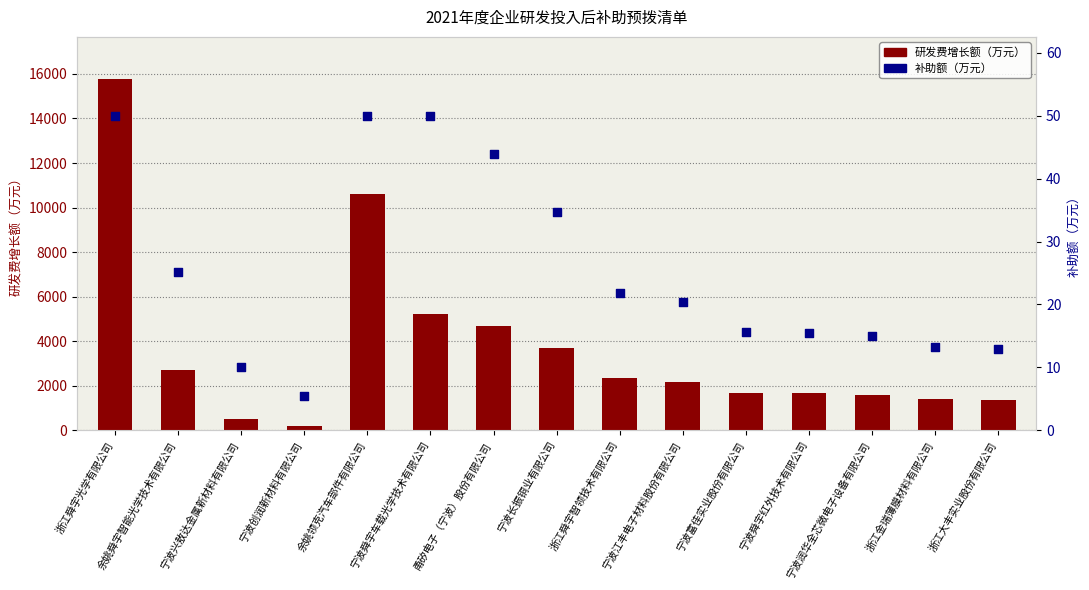

Which series contains the highest Y value?

研发费增长额（万元）